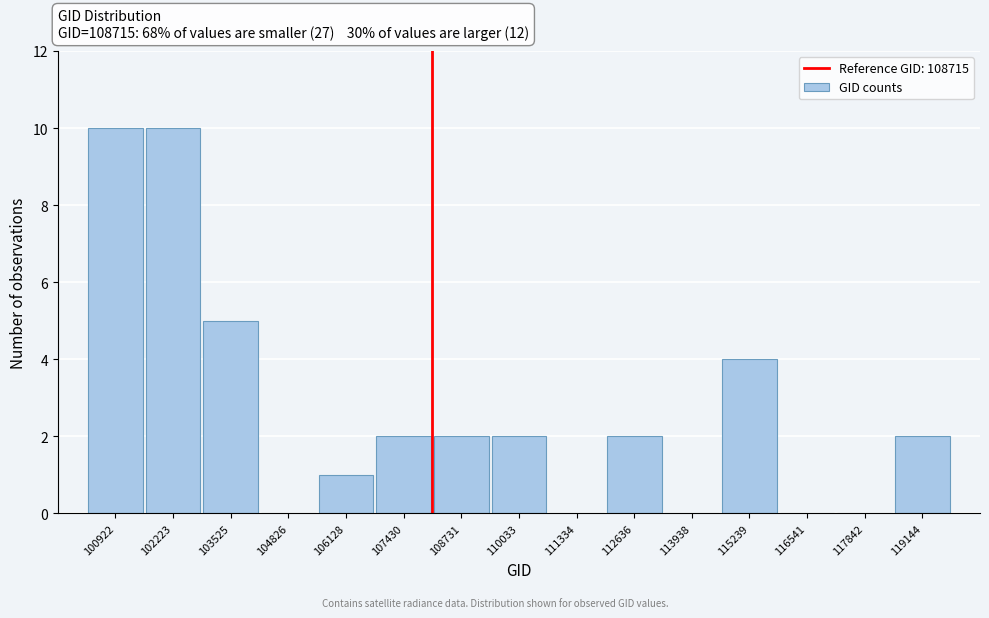

Reading left to right, what are all the values shown in this chart?

100922=10	102223=10	103525=5	104826=0	106128=1	107430=2	108731=2	110033=2	111334=0	112636=2	113938=0	115239=4	116541=0	117842=0	119144=2